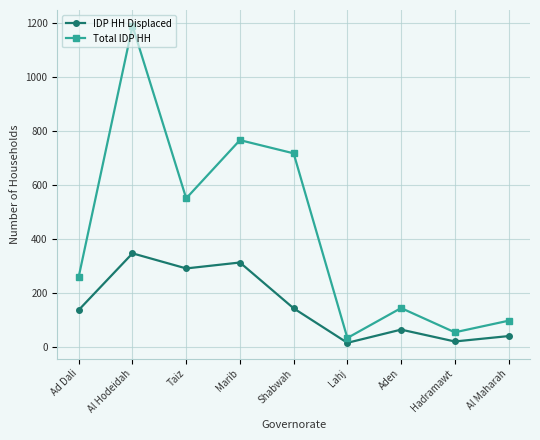

What is the minimum value for IDP HH Displaced?

15